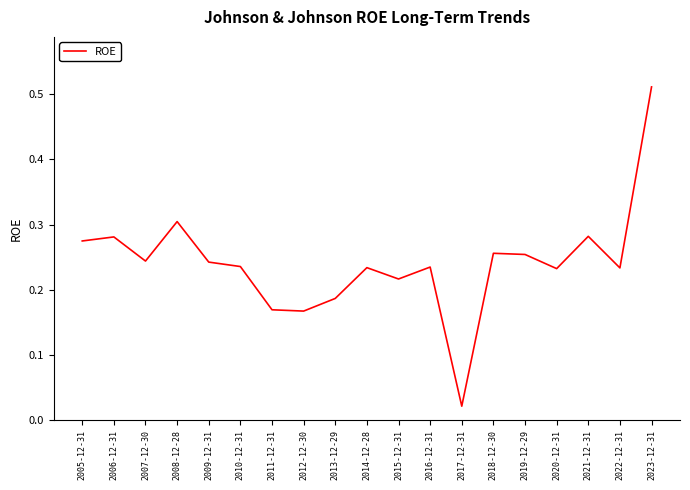

At which category does the chart reach its peak across all series?

2023-12-31